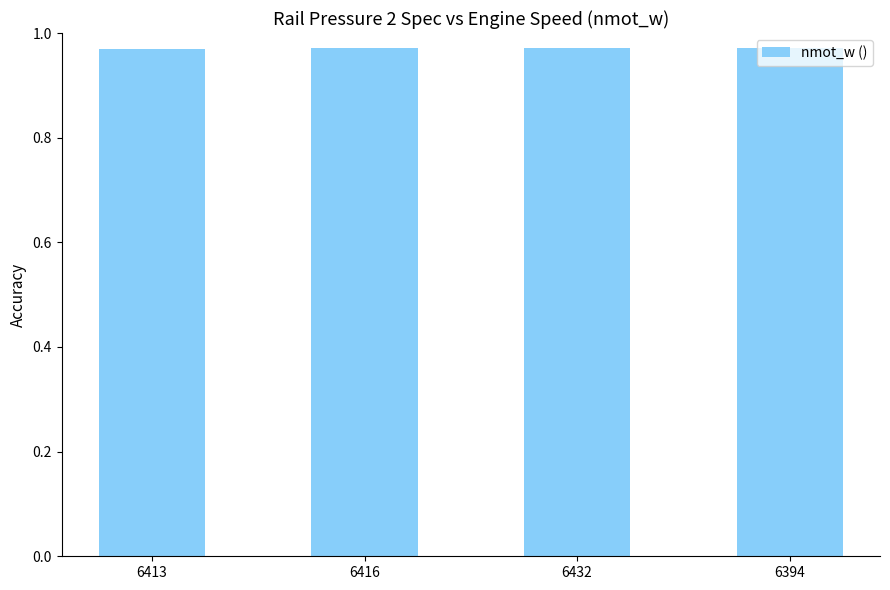

What position from the right is 6432?

2